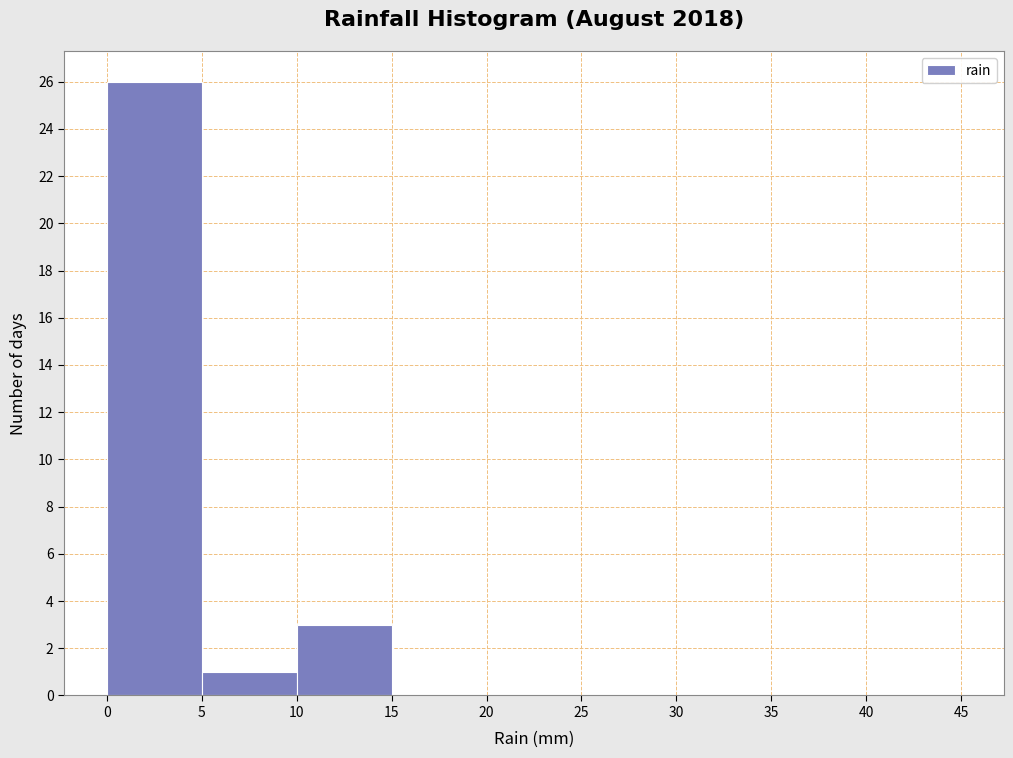

Reading left to right, list every bar in this chart as the range it spans on the x-axis followed by its height. The values are not printed on the chart, so give them approximately, as read against the axis.

0 to 5: 26
5 to 10: 1
10 to 15: 3
15 to 20: 0
20 to 25: 0
25 to 30: 0
30 to 35: 0
35 to 40: 0
40 to 45: 0